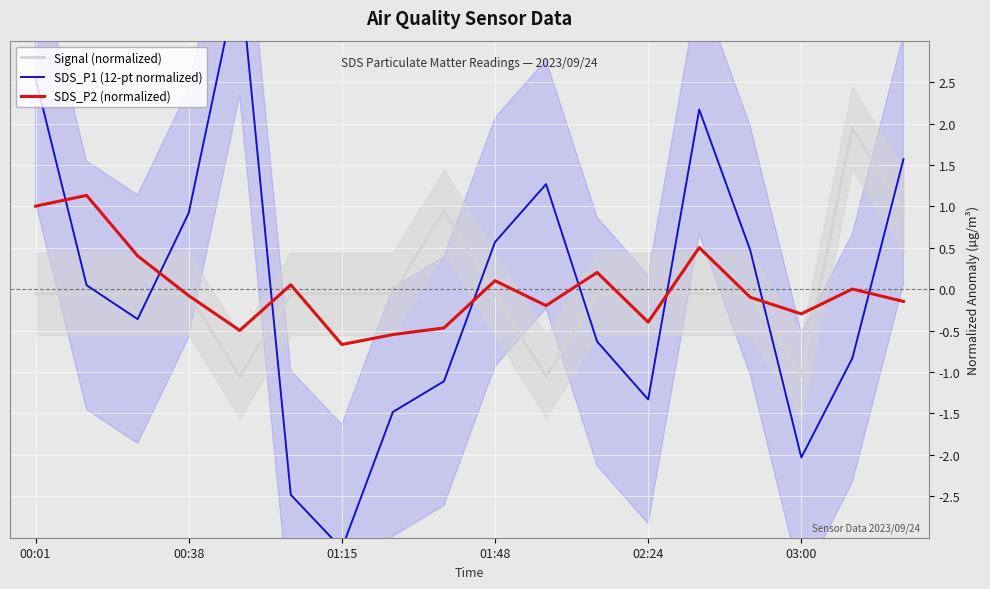

Is the value of SDS_P2 (normalized) at 01:48 greater than the value of Signal (normalized) at 03:00?

Yes